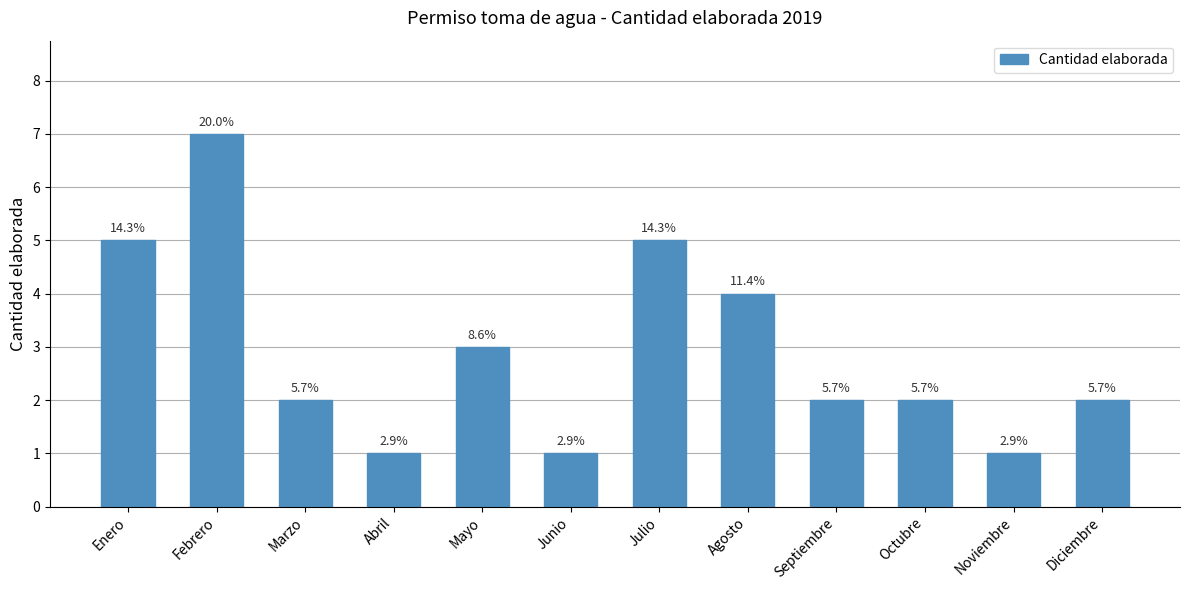

List the labels in order of value, largest first.

Febrero, Enero, Julio, Agosto, Mayo, Marzo, Septiembre, Octubre, Diciembre, Abril, Junio, Noviembre